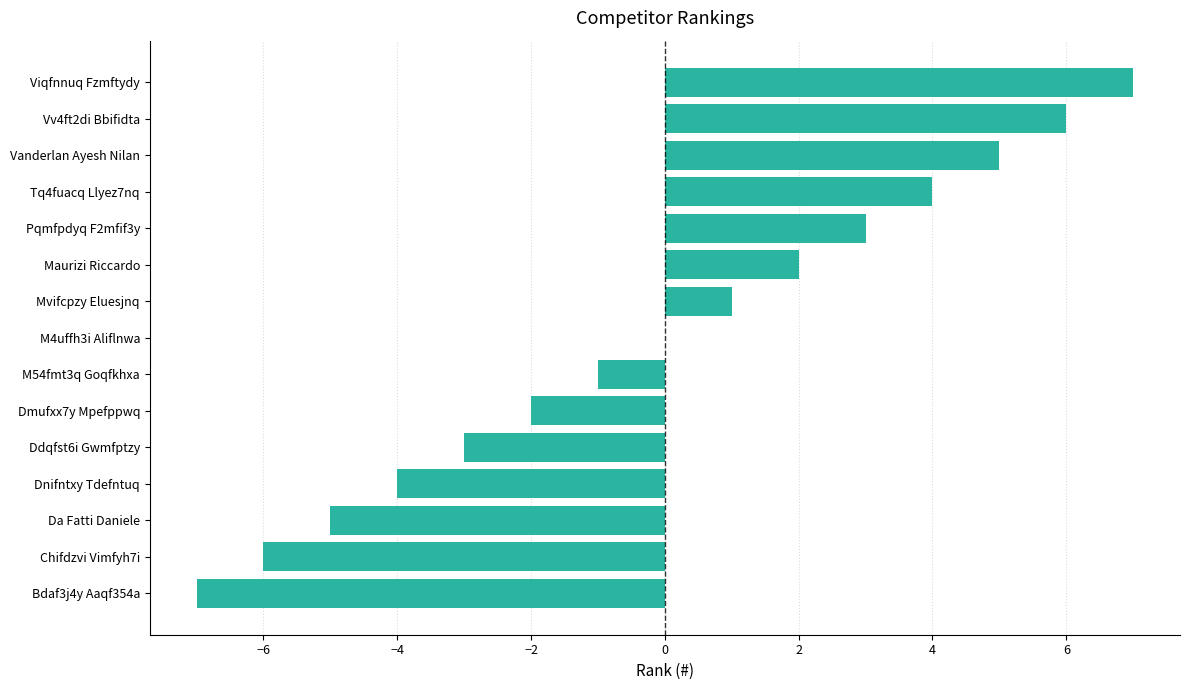

Is it true that the value at Viqfnnuq Fzmftydy is 2?

False